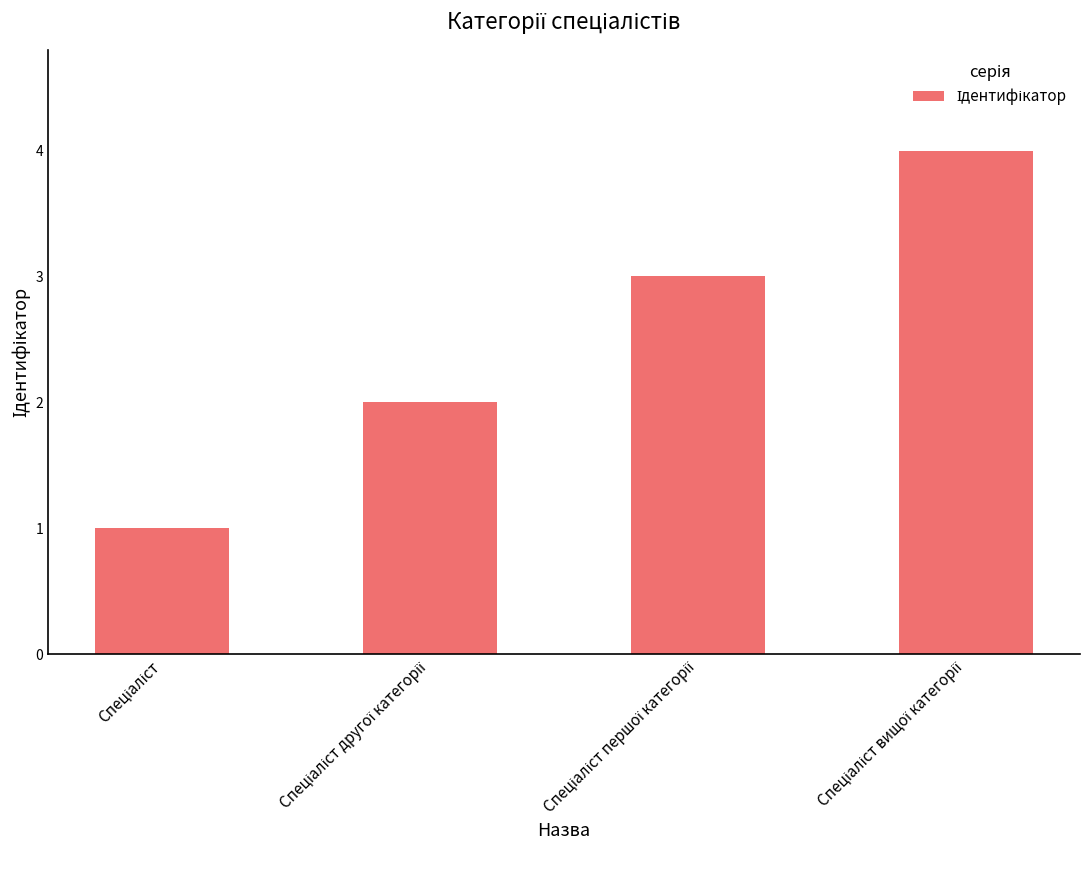

How many data points are less than 3?

2